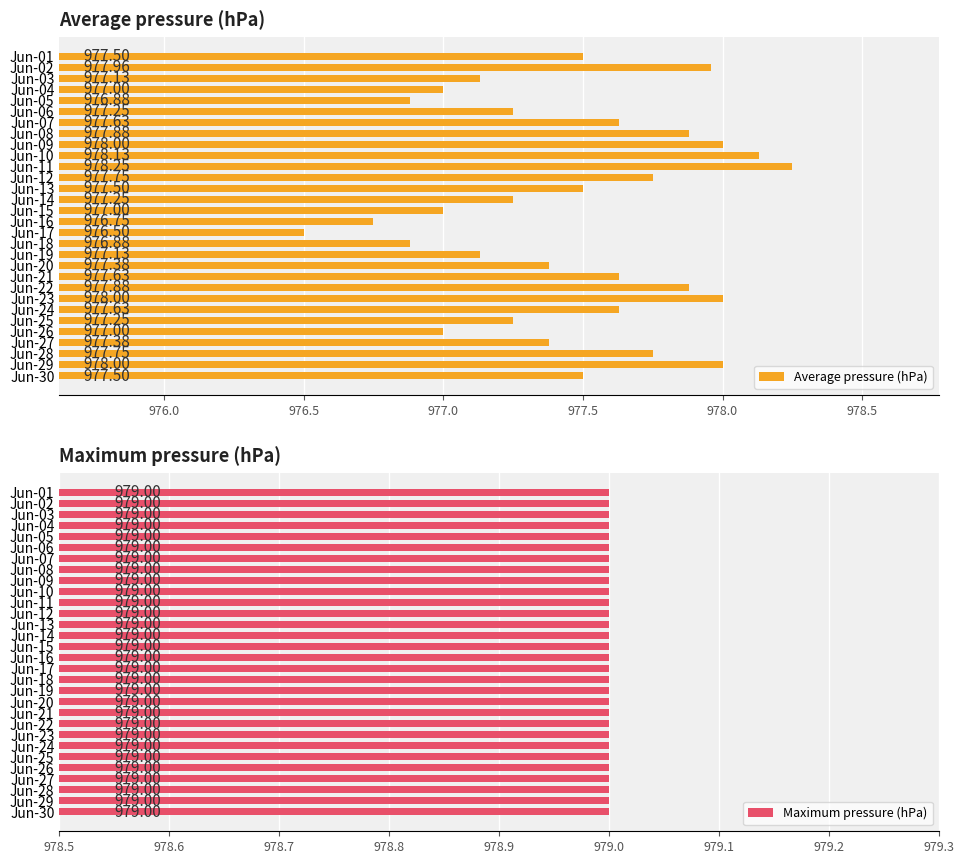

Rank the series by their maximum value, from lowest to highest.

Maximum pressure (hPa), Average pressure (hPa)